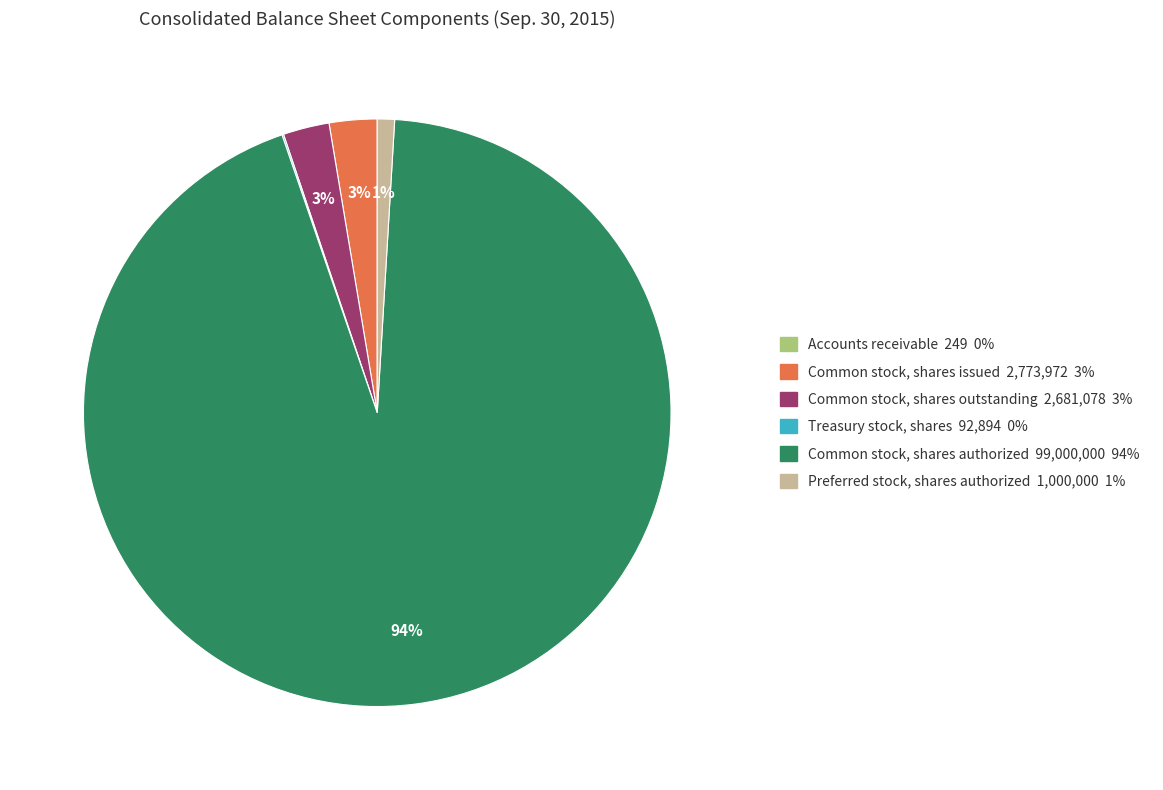

What is the majority slice?

Common stock, shares authorized